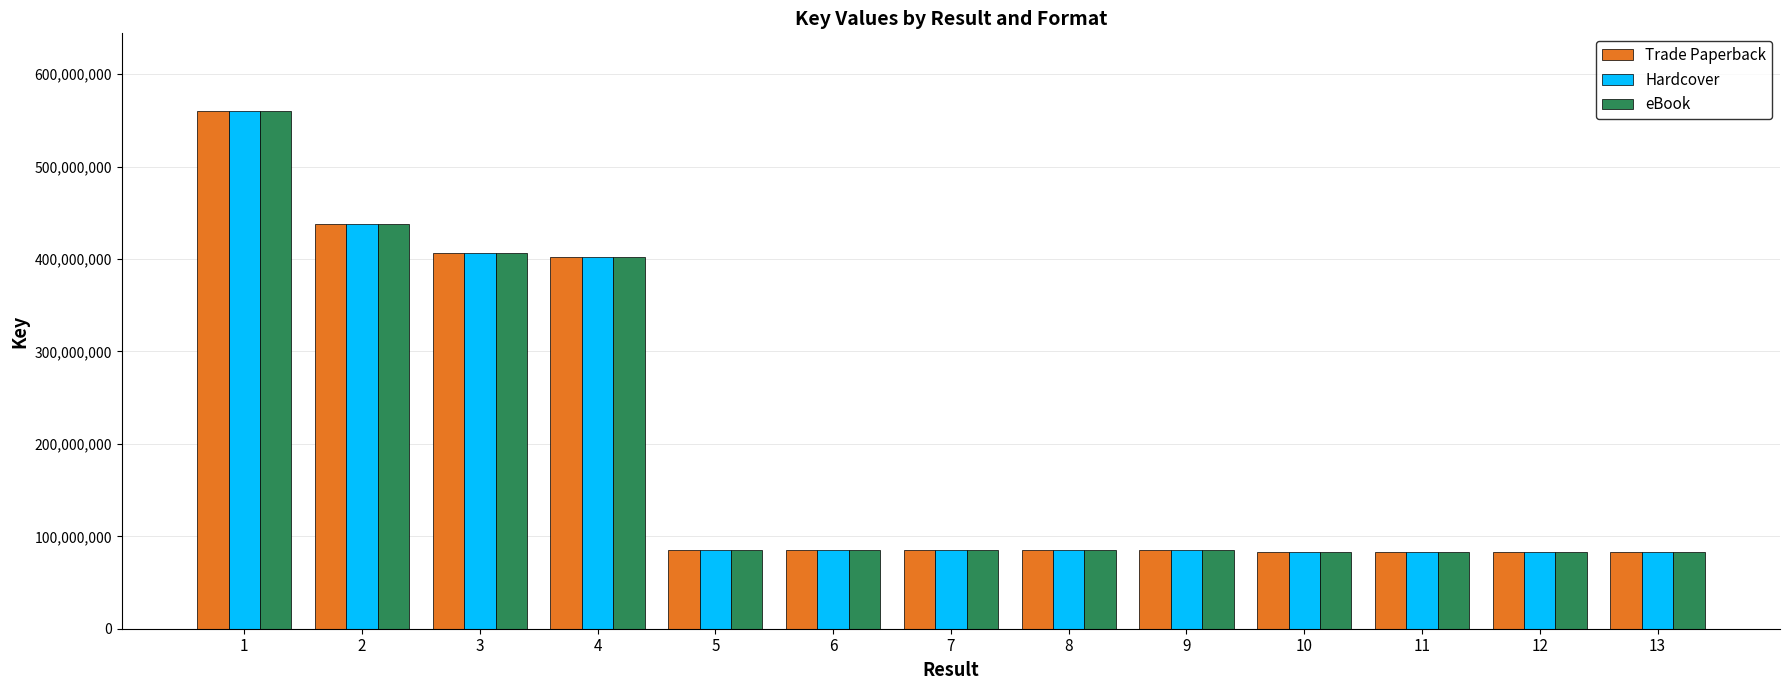

What is the total value across all series at 12?

250190589